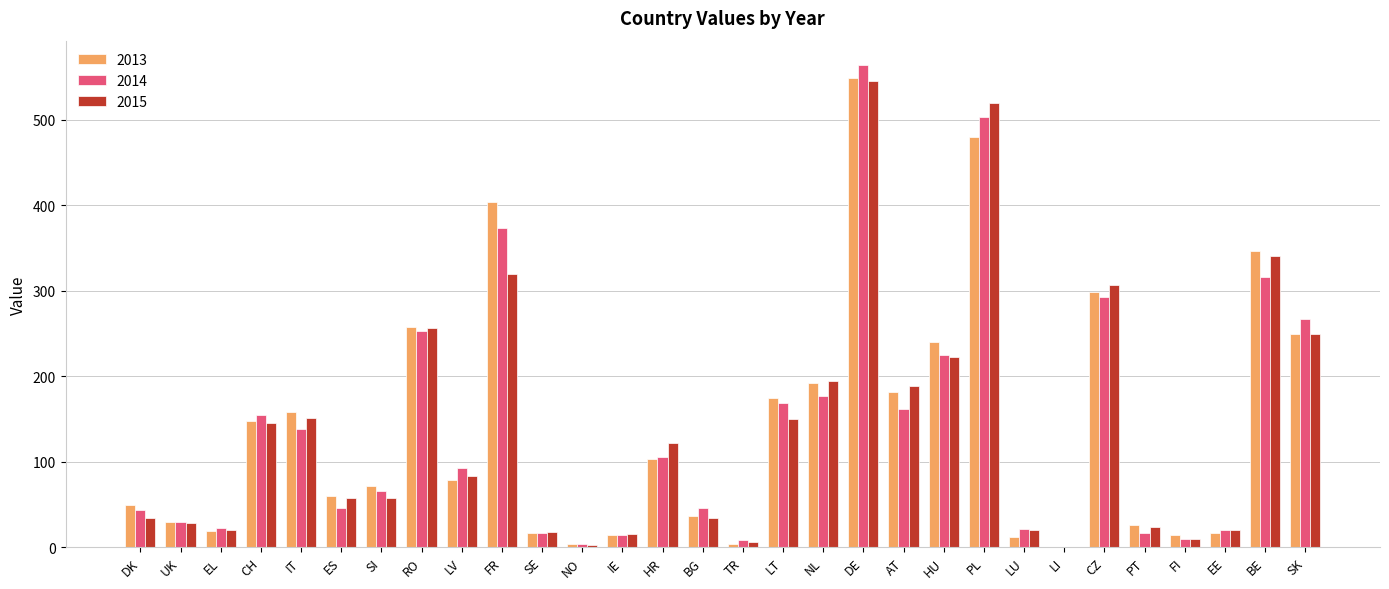

The 2014 series shows 93 at LV. True or false?

True